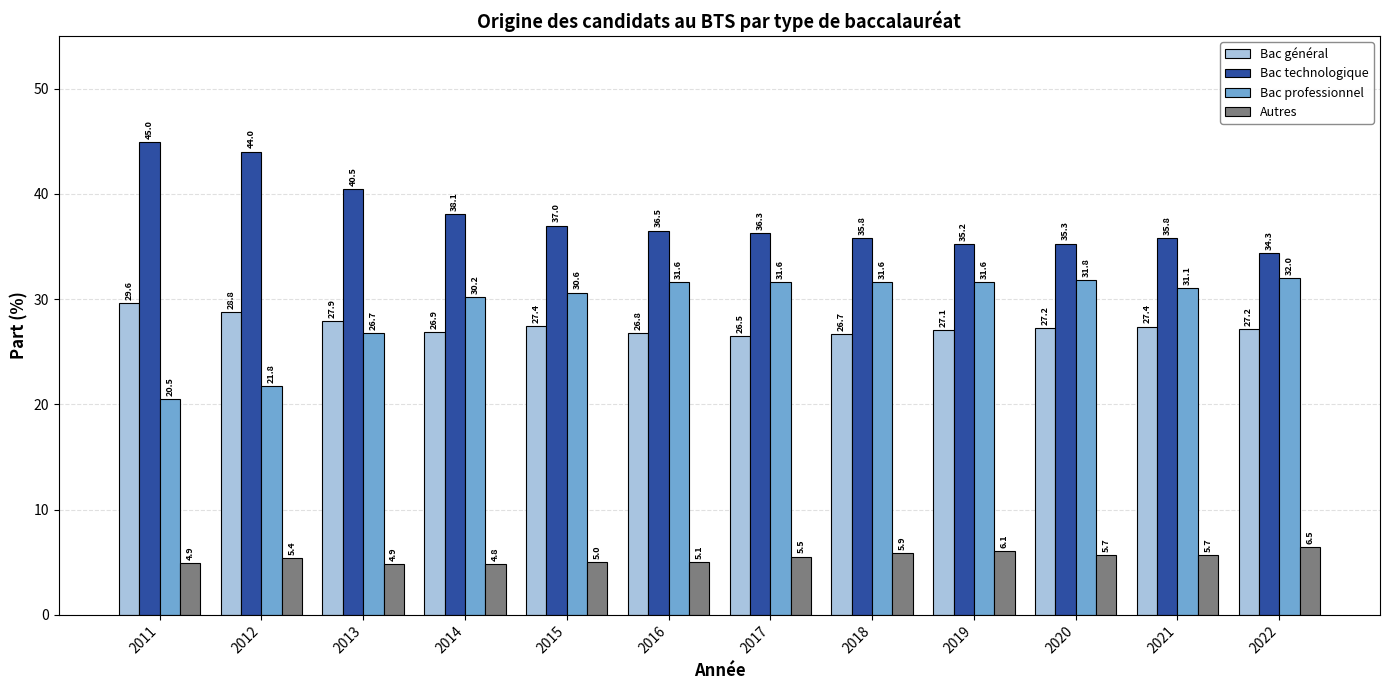

The value of Bac professionnel at 2022 is 32.0. True or false?

True